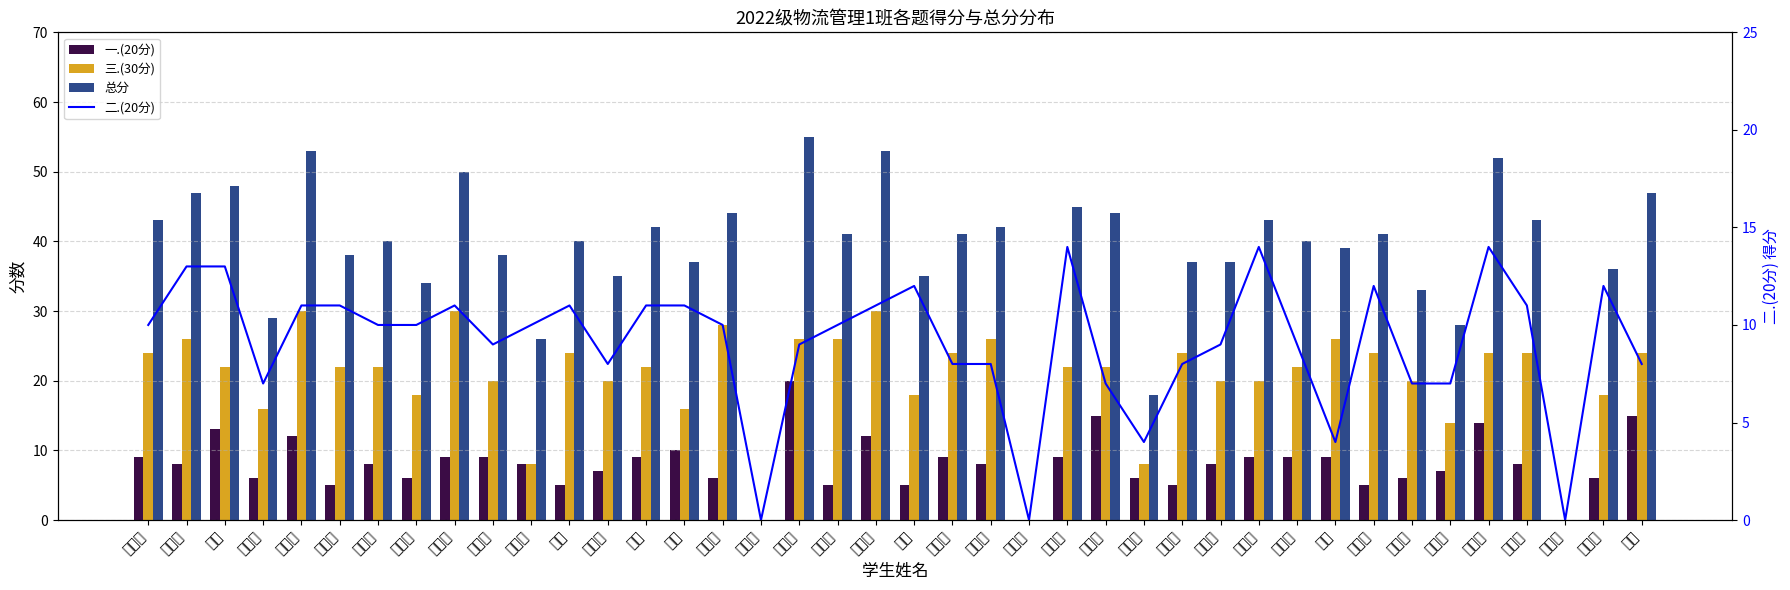

Reading right to left, extract all data points from this chart.

一.(20分): 刘梅=15	张艺弋=6	王福英=0	邹明君=8	林慈峨=14	朱霄汉=7	孟庆辉=6	张炜玉=5	陈茜=9	任连英=9	赵全昌=9	张浩佳=8	史踏雪=5	付广林=6	刘超燕=15	胡丽华=9	朱玉博=0	翟心怡=8	平安淇=9	郭旭=5	李宇彤=12	刘燕飞=5	李文文=20	杨文琦=0	宿继元=6	王雯=10	张航=9	李安淇=7	周圆=5	李昕桐=8	田晶晶=9	赵佳晖=9	柳辰雨=6	袁舒淇=8	周奕彤=5	李雪荣=12	王晓彤=6	刘鑫=13	刘晓娜=8	王明轩=9
三.(30分): 刘梅=24	张艺弋=18	王福英=0	邹明君=24	林慈峨=24	朱霄汉=14	孟庆辉=20	张炜玉=24	陈茜=26	任连英=22	赵全昌=20	张浩佳=20	史踏雪=24	付广林=8	刘超燕=22	胡丽华=22	朱玉博=0	翟心怡=26	平安淇=24	郭旭=18	李宇彤=30	刘燕飞=26	李文文=26	杨文琦=0	宿继元=28	王雯=16	张航=22	李安淇=20	周圆=24	李昕桐=8	田晶晶=20	赵佳晖=30	柳辰雨=18	袁舒淇=22	周奕彤=22	李雪荣=30	王晓彤=16	刘鑫=22	刘晓娜=26	王明轩=24
总分: 刘梅=47	张艺弋=36	王福英=0	邹明君=43	林慈峨=52	朱霄汉=28	孟庆辉=33	张炜玉=41	陈茜=39	任连英=40	赵全昌=43	张浩佳=37	史踏雪=37	付广林=18	刘超燕=44	胡丽华=45	朱玉博=0	翟心怡=42	平安淇=41	郭旭=35	李宇彤=53	刘燕飞=41	李文文=55	杨文琦=0	宿继元=44	王雯=37	张航=42	李安淇=35	周圆=40	李昕桐=26	田晶晶=38	赵佳晖=50	柳辰雨=34	袁舒淇=40	周奕彤=38	李雪荣=53	王晓彤=29	刘鑫=48	刘晓娜=47	王明轩=43
二.(20分): 刘梅=8	张艺弋=12	王福英=0	邹明君=11	林慈峨=14	朱霄汉=7	孟庆辉=7	张炜玉=12	陈茜=4	任连英=9	赵全昌=14	张浩佳=9	史踏雪=8	付广林=4	刘超燕=7	胡丽华=14	朱玉博=0	翟心怡=8	平安淇=8	郭旭=12	李宇彤=11	刘燕飞=10	李文文=9	杨文琦=0	宿继元=10	王雯=11	张航=11	李安淇=8	周圆=11	李昕桐=10	田晶晶=9	赵佳晖=11	柳辰雨=10	袁舒淇=10	周奕彤=11	李雪荣=11	王晓彤=7	刘鑫=13	刘晓娜=13	王明轩=10